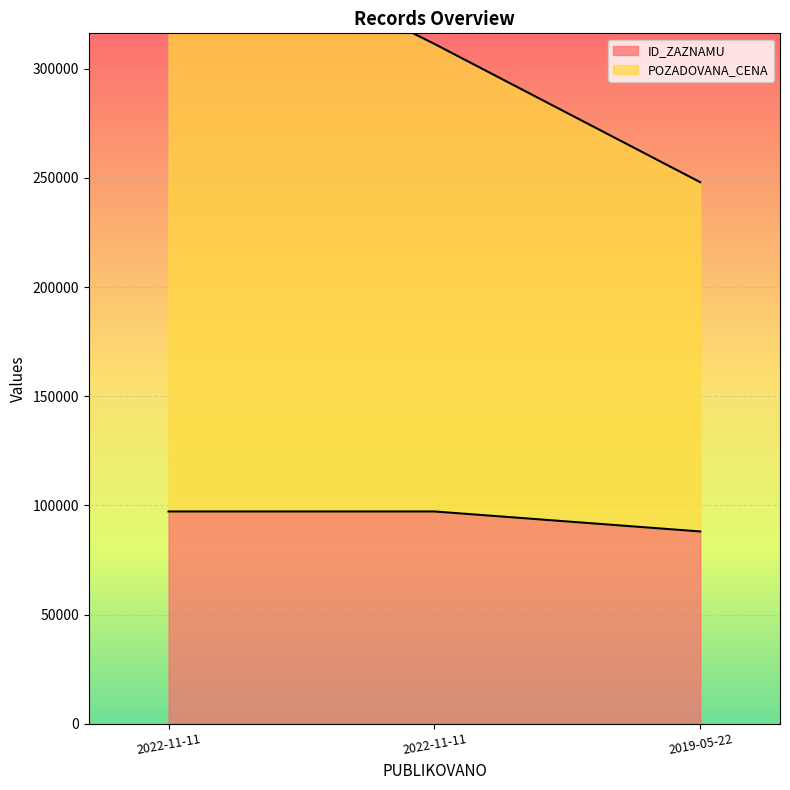

What is the sum of all POZADOVANA_CENA values?

931674